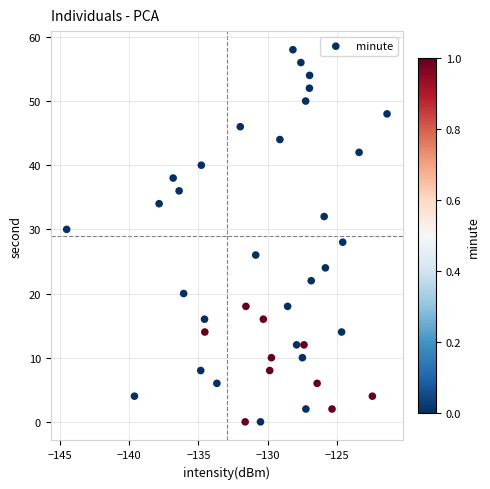

What is the range of Y values (max minus min)?

58